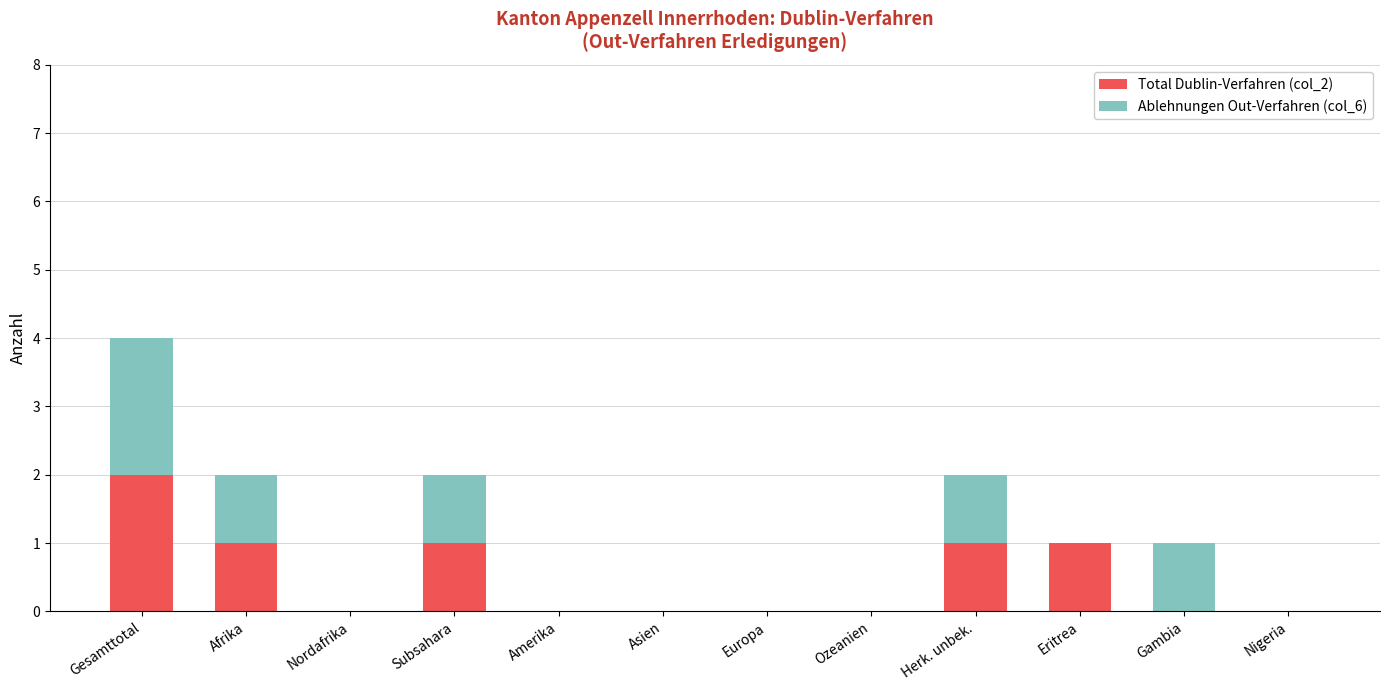

Is it true that Total Dublin-Verfahren (col_2) equals 2 at Herk. unbek.?

False